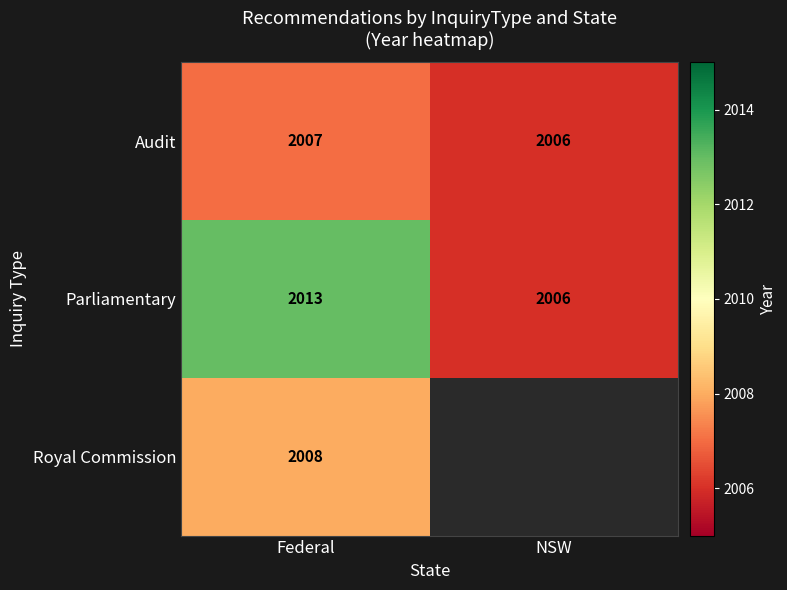

Read the Parliamentary value at Federal.

2013